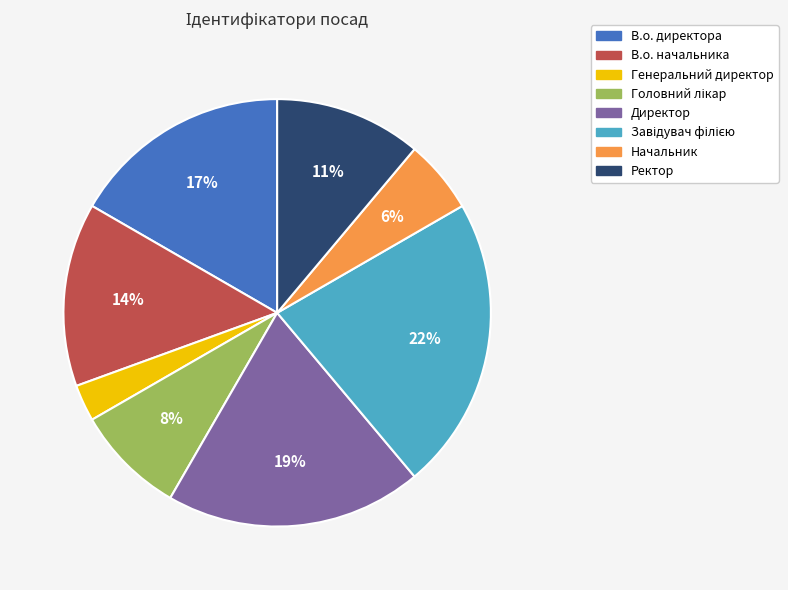

True or false: В.о. начальника accounts for 14% of the total.

True